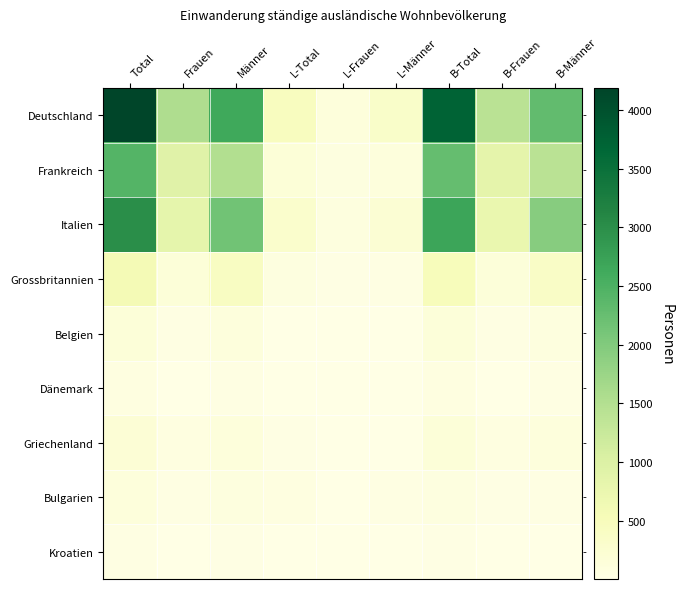

Which has a higher value, B-Frauen or Männer?

Männer